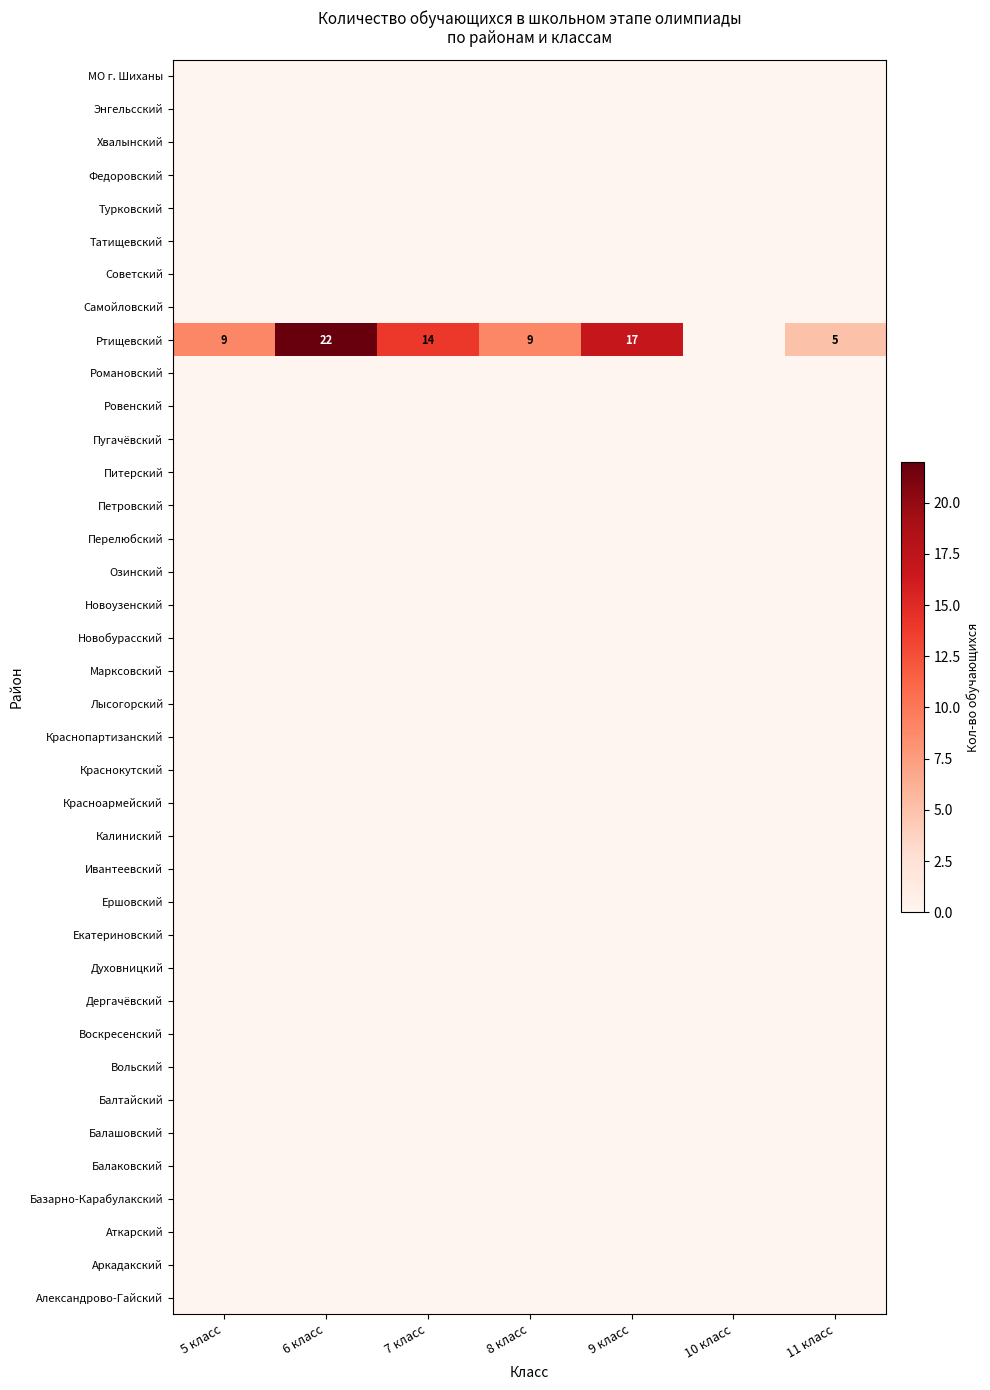

At which category is the sum across all series the highest?

6 класс